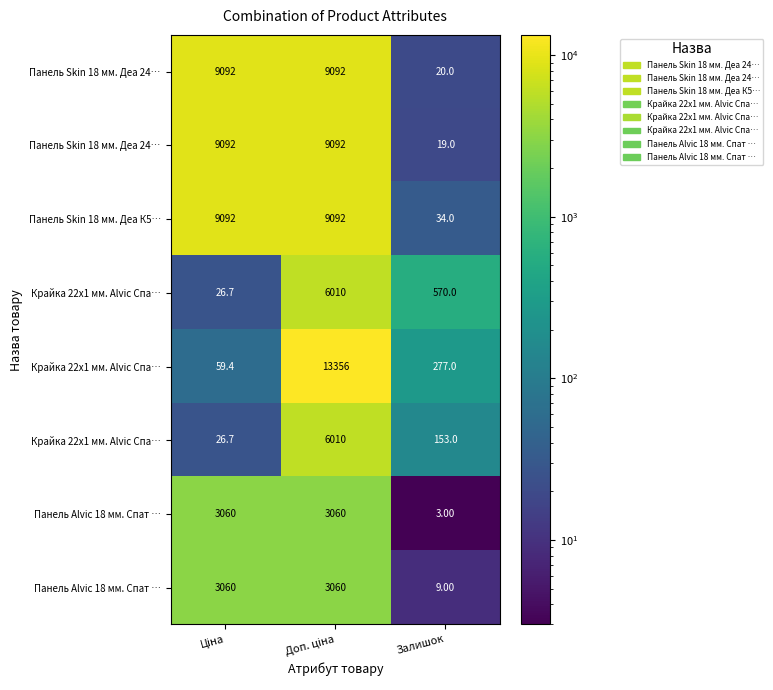

What is the greatest value displayed?

13356.0